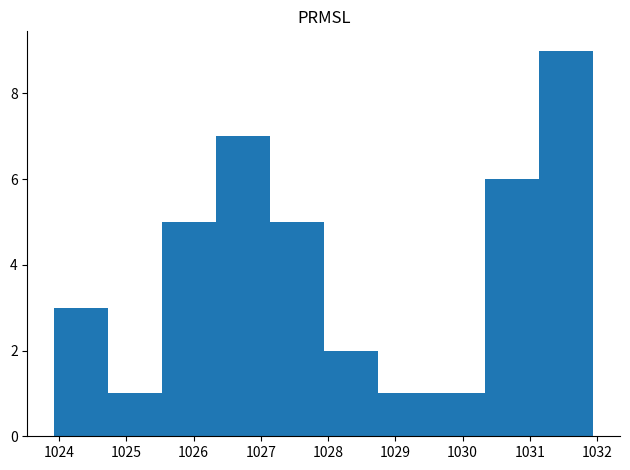

Over which range of the x-axis is the bar tallest?

1031.1 to 1031.9